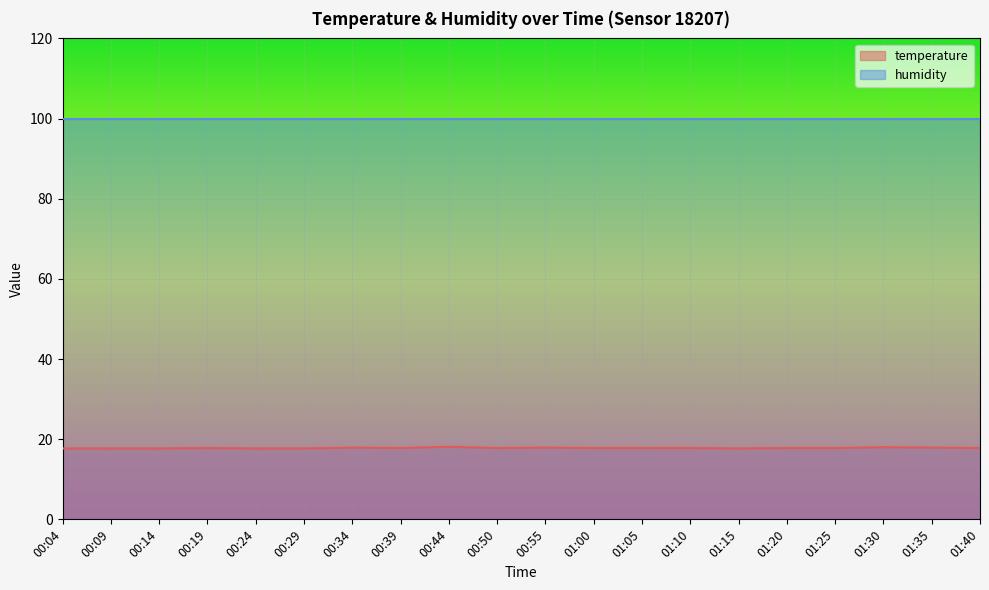

Read the value at 01:05.

17.8